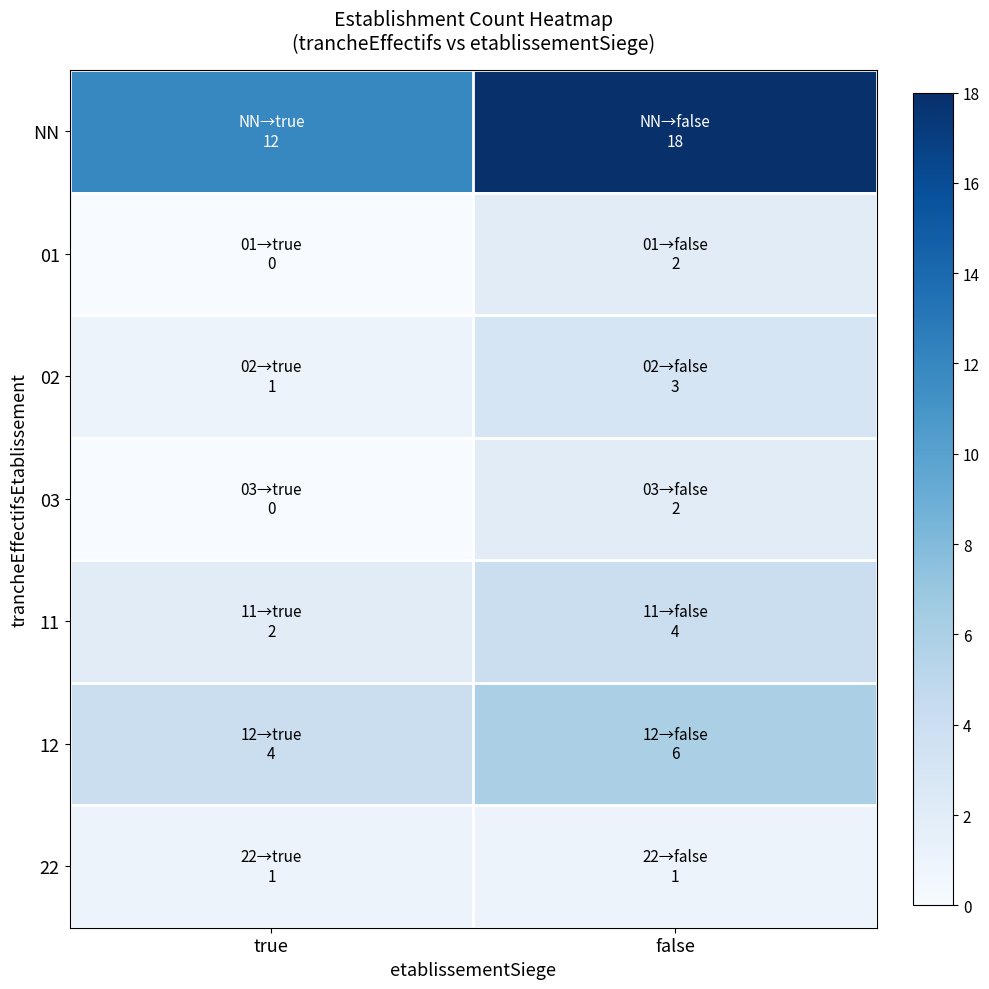

What is the difference between the highest and lowest values at true?

12